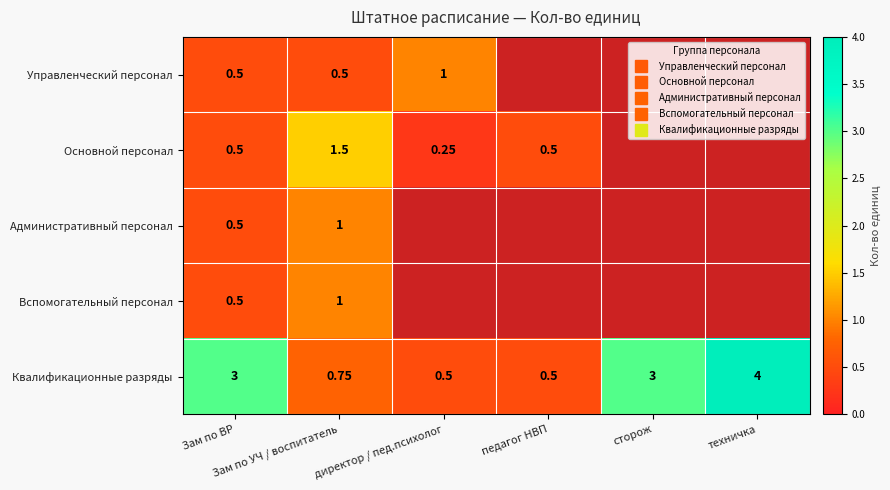

The value of Административный персонал at Зам по УЧ / воспитатель is 0.4. True or false?

False